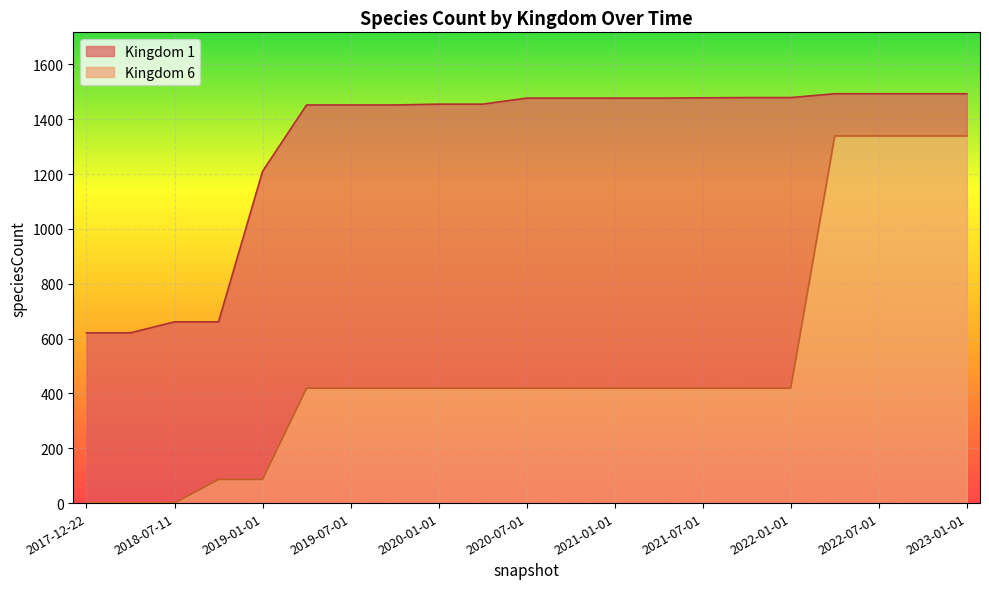

Is it true that 6 equals 706 at 2021-01-01?

False